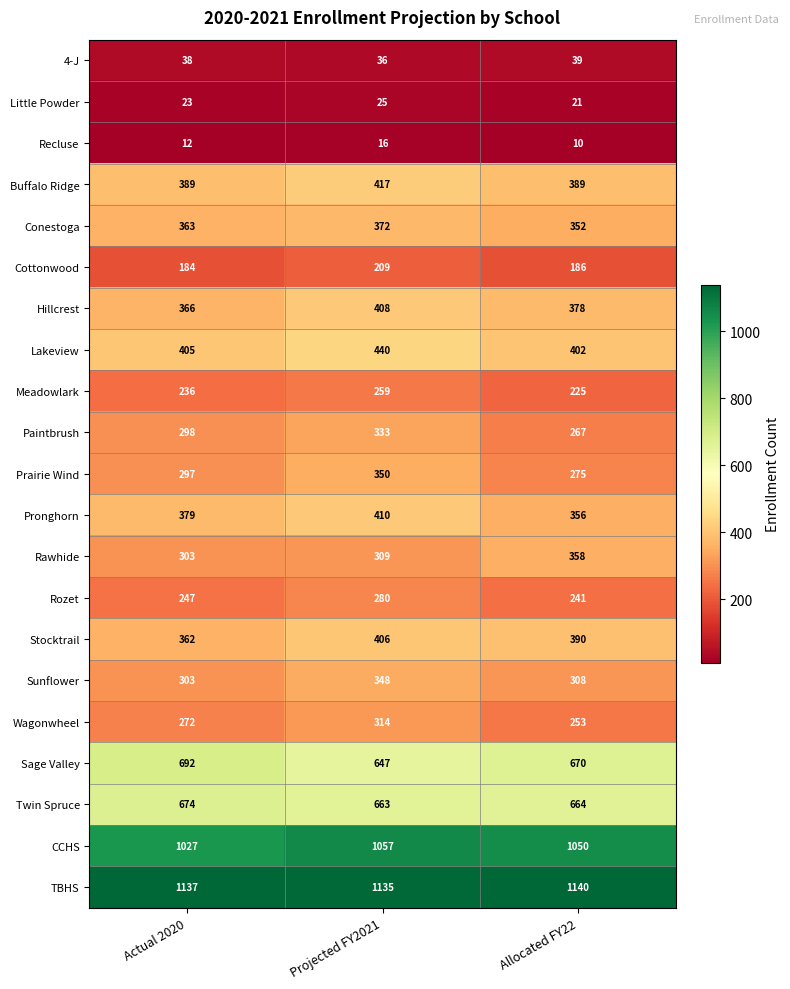

Which series changed the most between Actual 2020 and Projected FY2021?

Prairie Wind